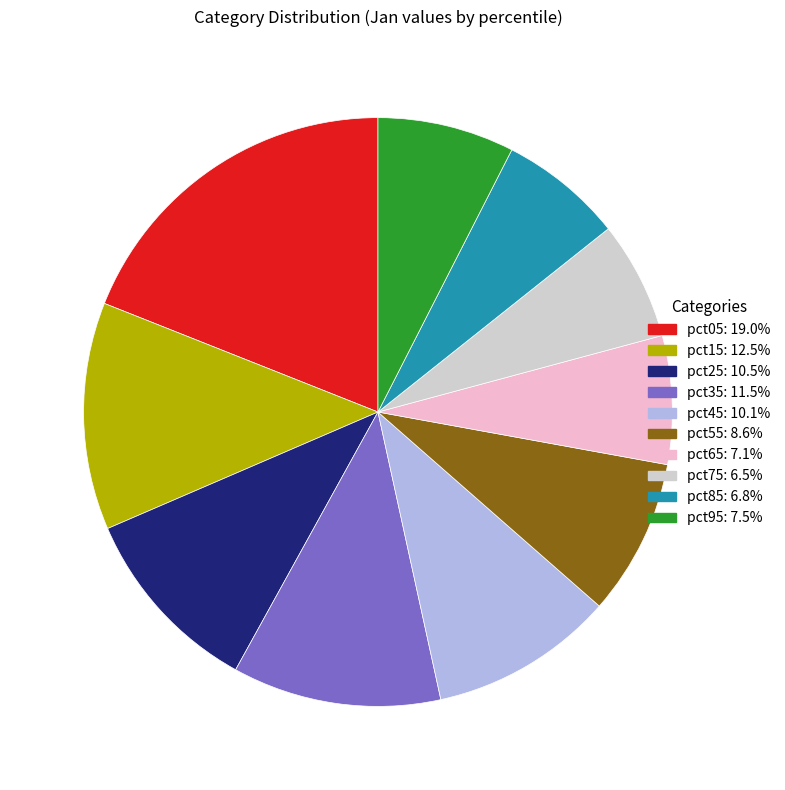

Is there any slice that represents more than half of the pie?

No